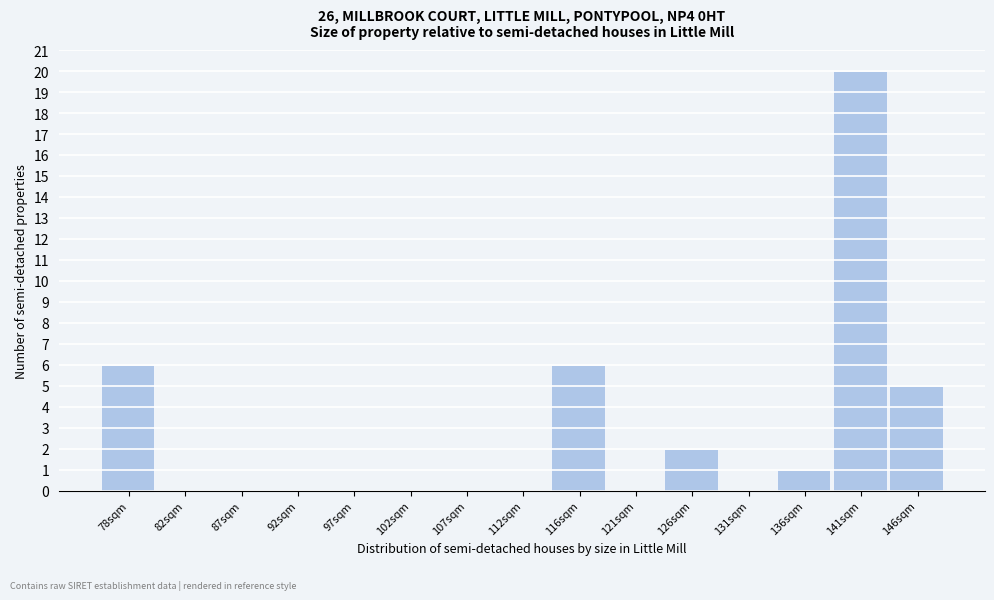

Reading right to left, list all the values displayed in this chart.

146sqm=5	141sqm=20	136sqm=1	131sqm=0	126sqm=2	121sqm=0	116sqm=6	112sqm=0	107sqm=0	102sqm=0	97sqm=0	92sqm=0	87sqm=0	82sqm=0	78sqm=6